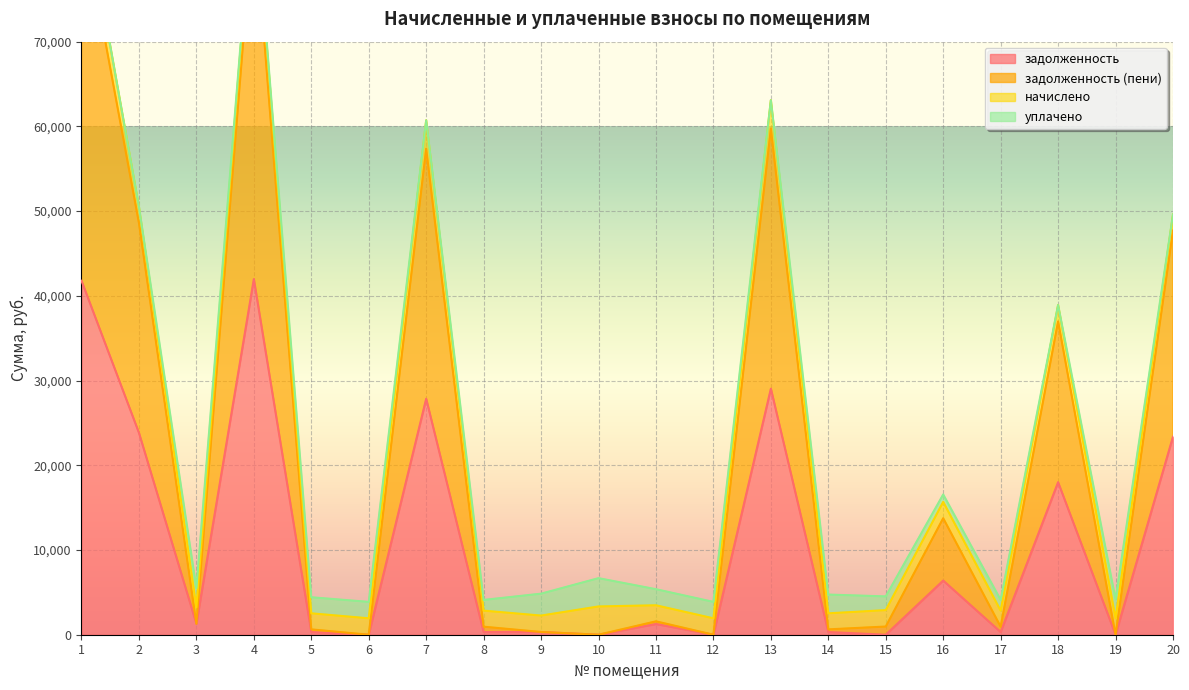

How many positive values does the задолженность series have?

15